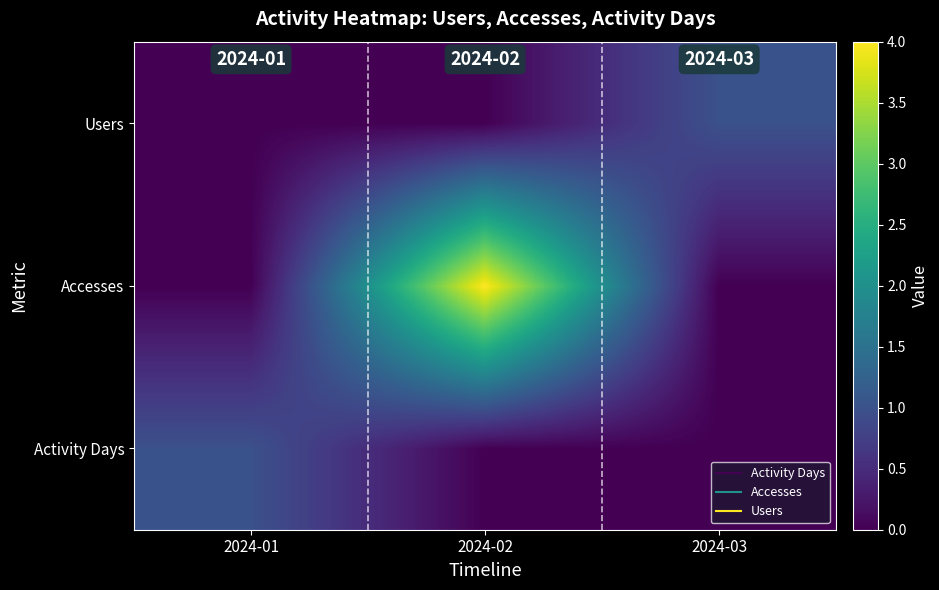

Count the number of data series in this chart.

3